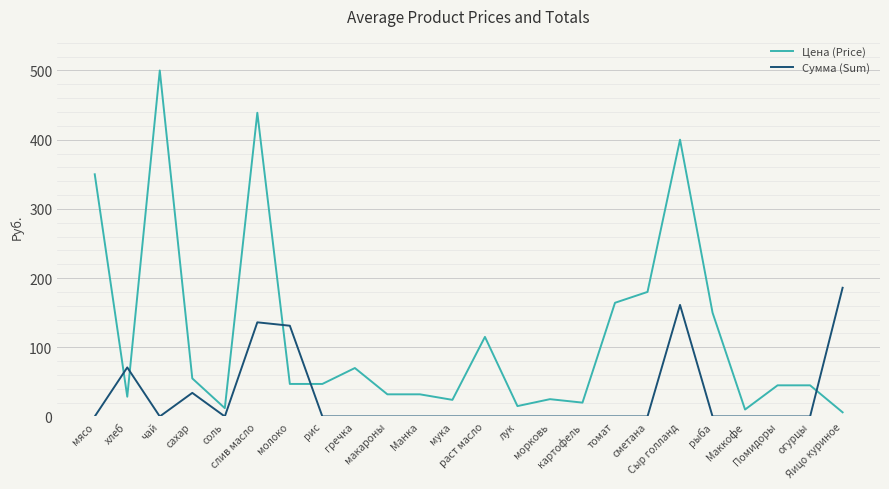

Which series has the largest total across all categories?

Цена (Price)